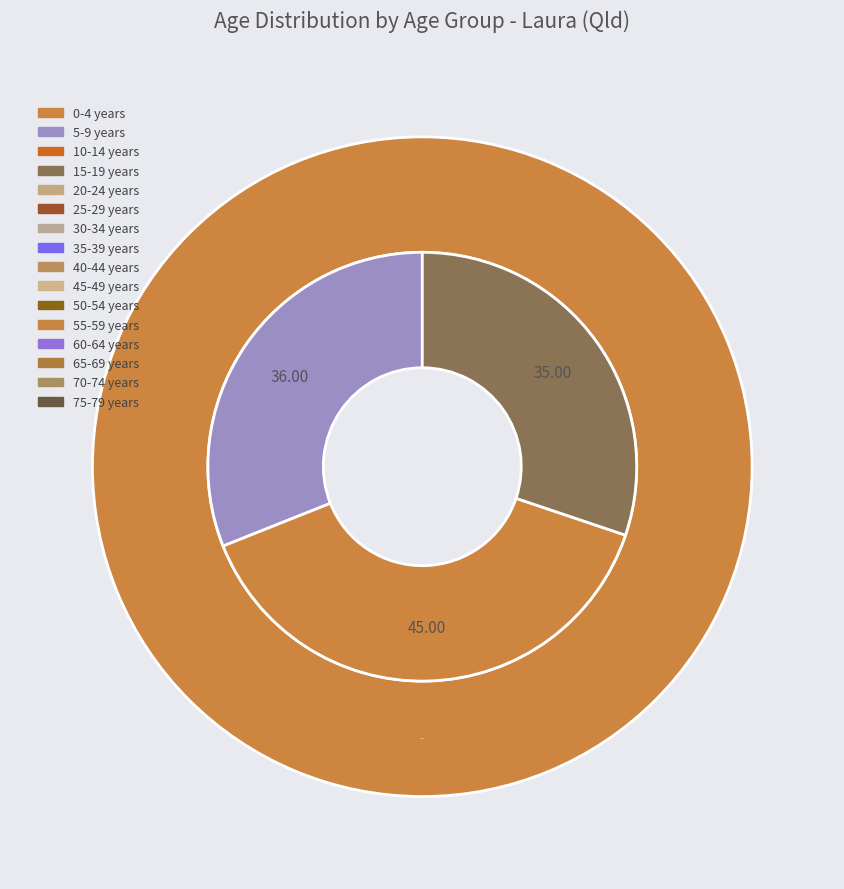

Is there a majority slice in this chart?

No